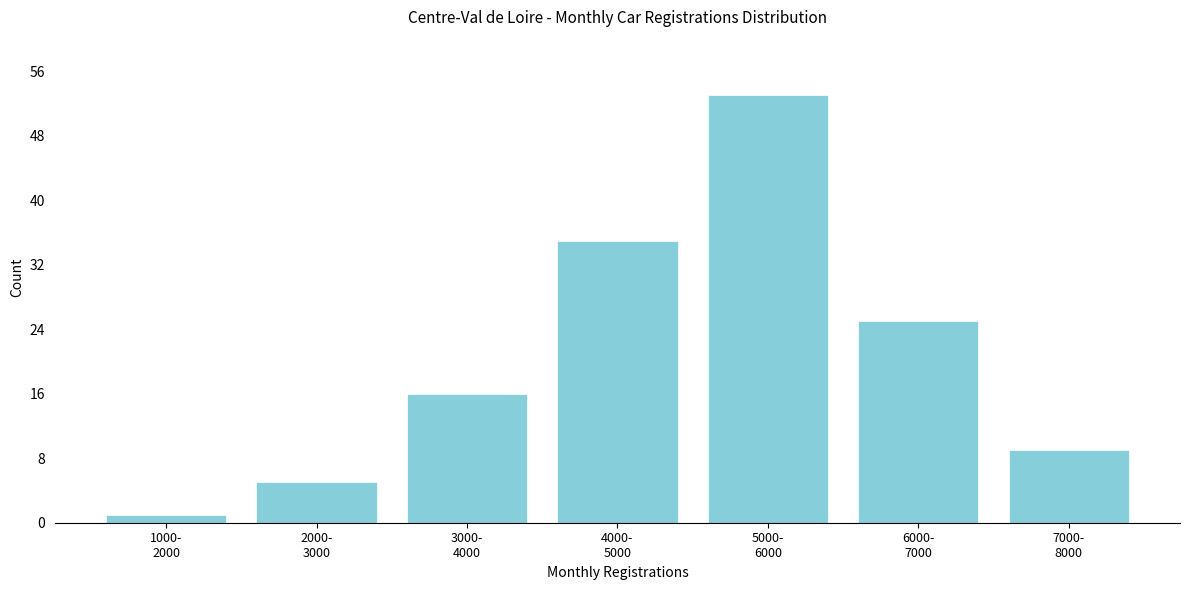

Reading right to left, what are all the values shown in this chart?

9	25	53	35	16	5	1